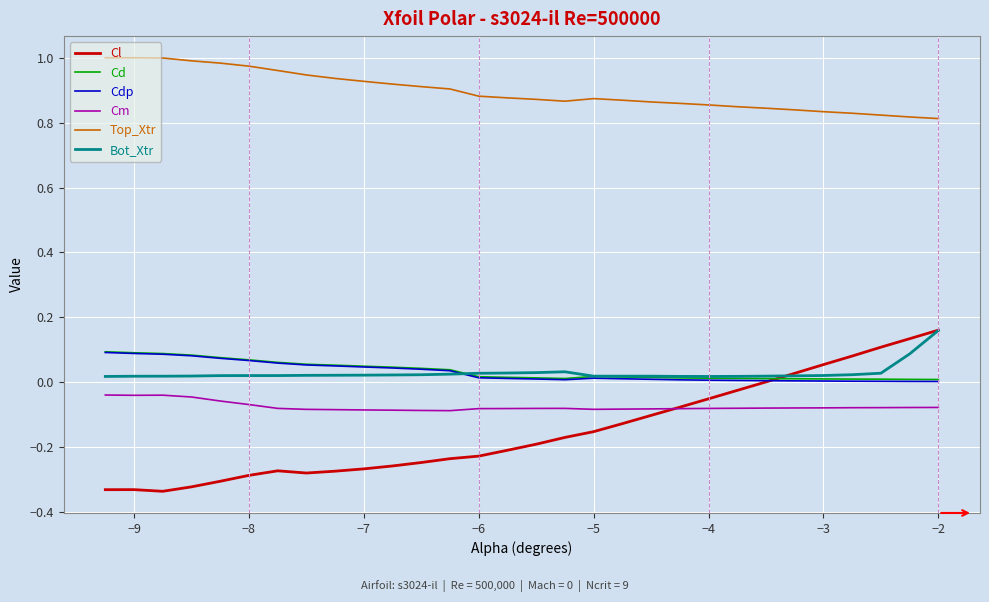

True or false: Cm and Cd cross at least once.

False